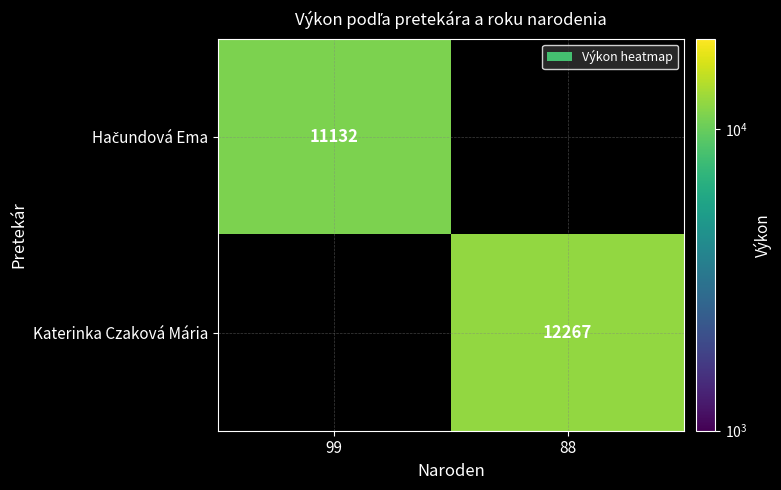

Is it true that Katerinka Czaková Mária equals 12267 at 88?

True